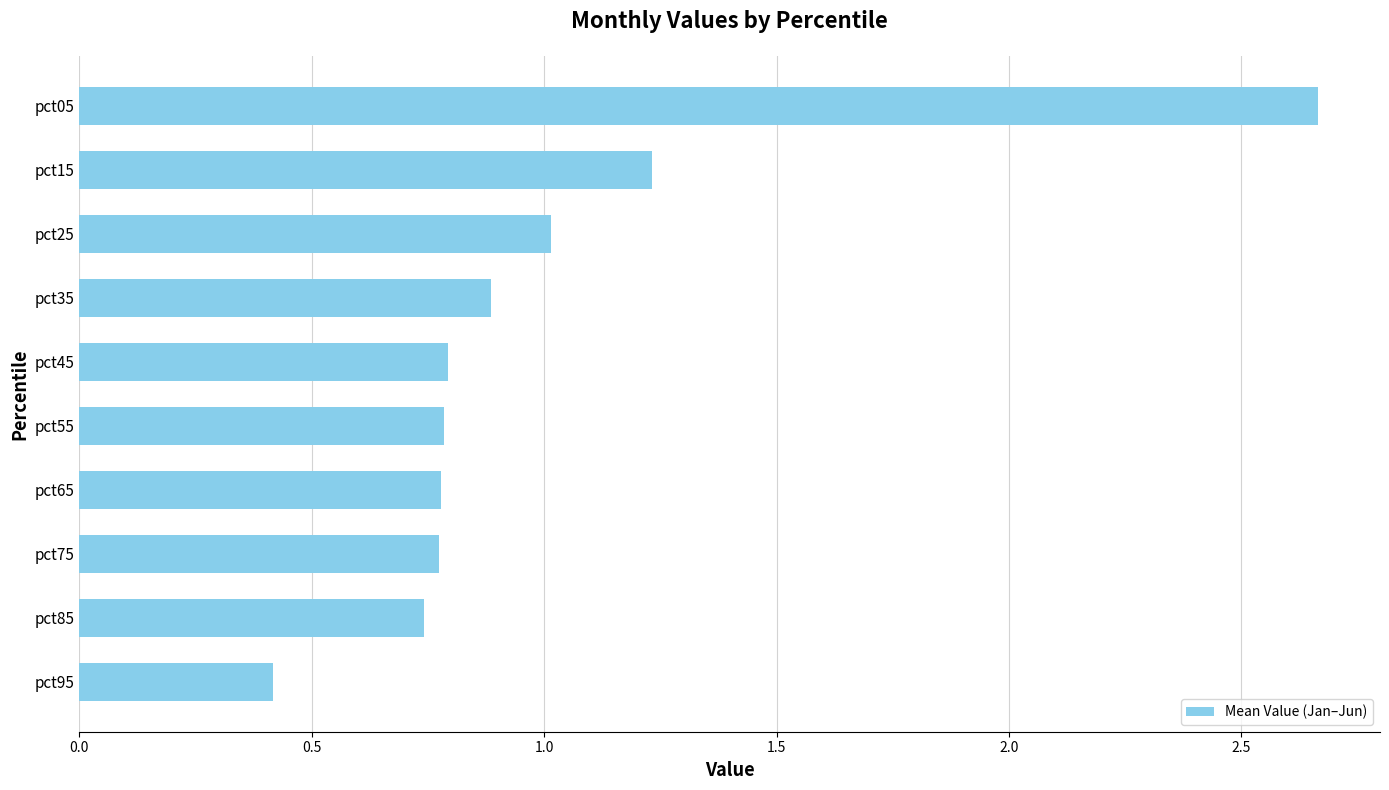

What is the change in value from pct95 to pct45?

+0.4